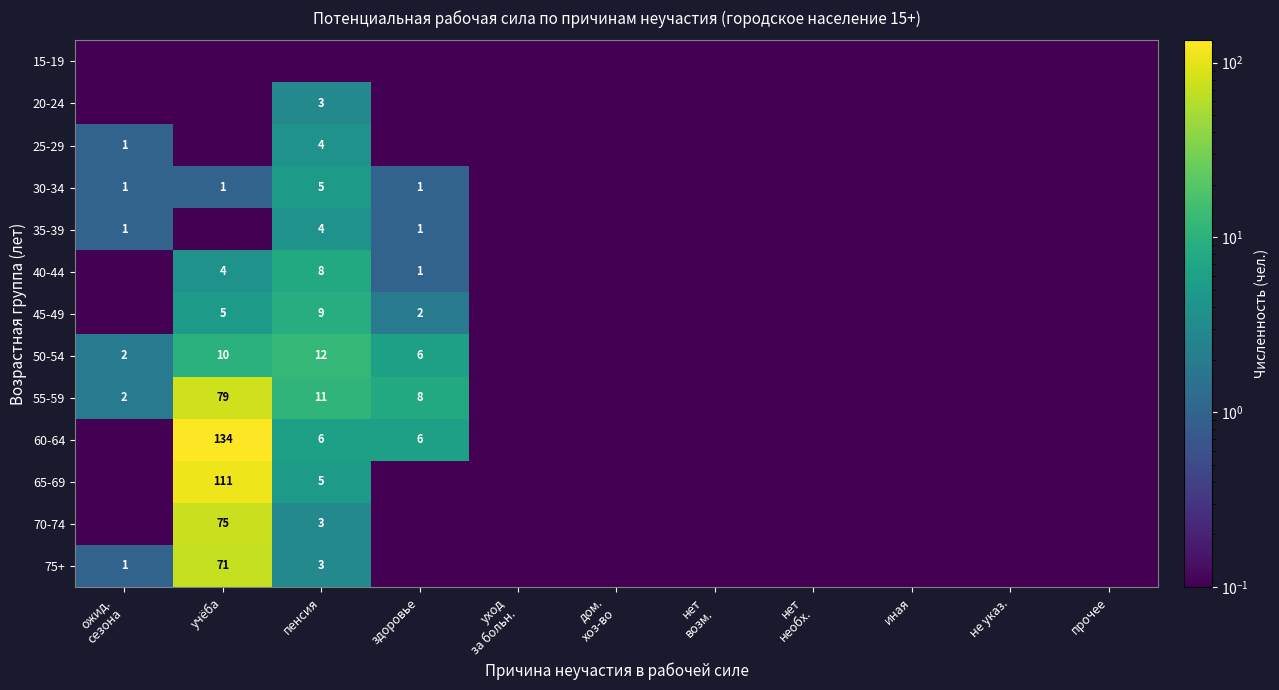

How many categories are shown in the chart?

11